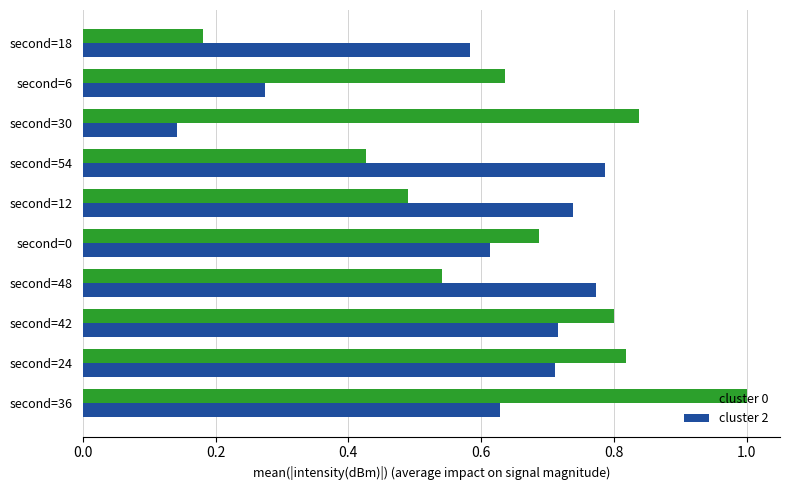

Which series has the widest spread of values?

cluster 0